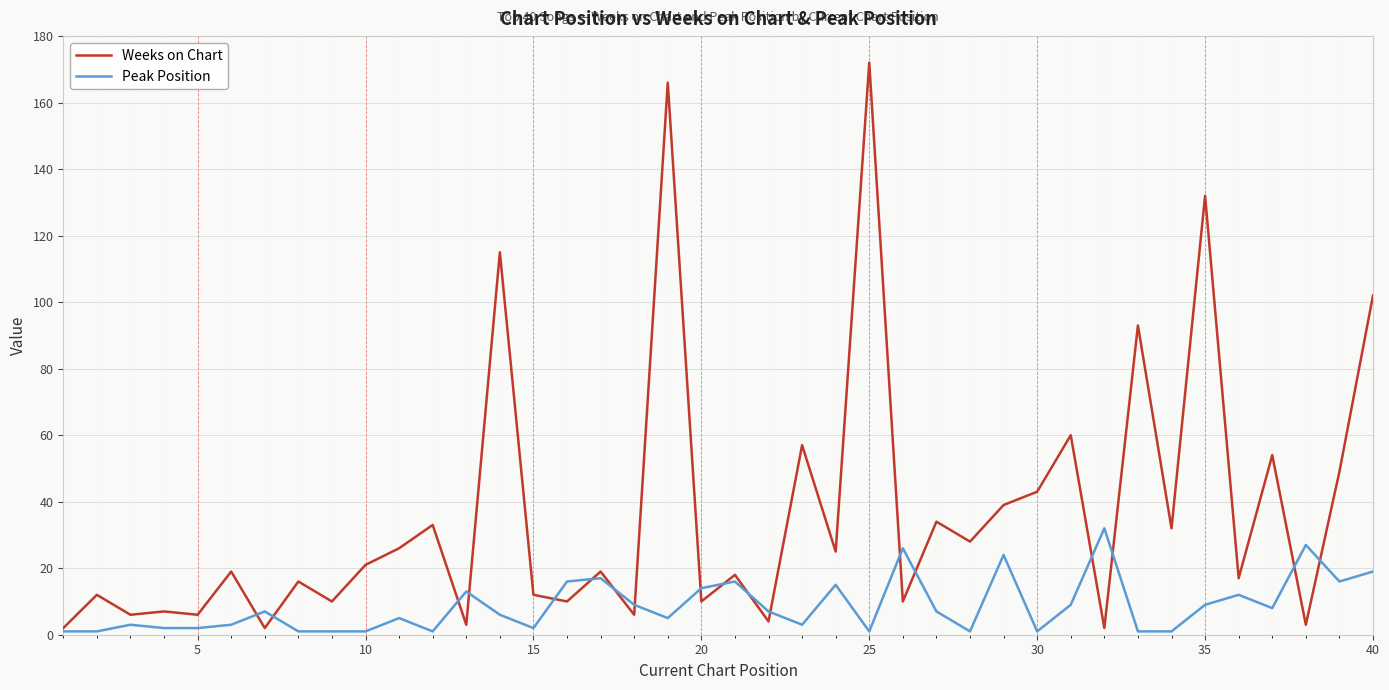

Which series has the largest total across all categories?

Weeks on Chart